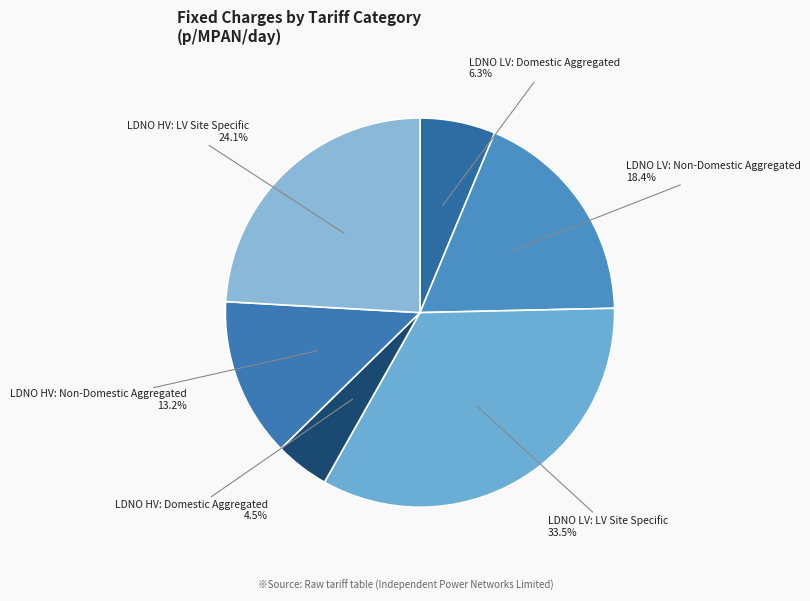

To the nearest percent, what is the difference between the LDNO HV: Domestic Aggregated and LDNO HV: Non-Domestic Aggregated slice percentages?

9%